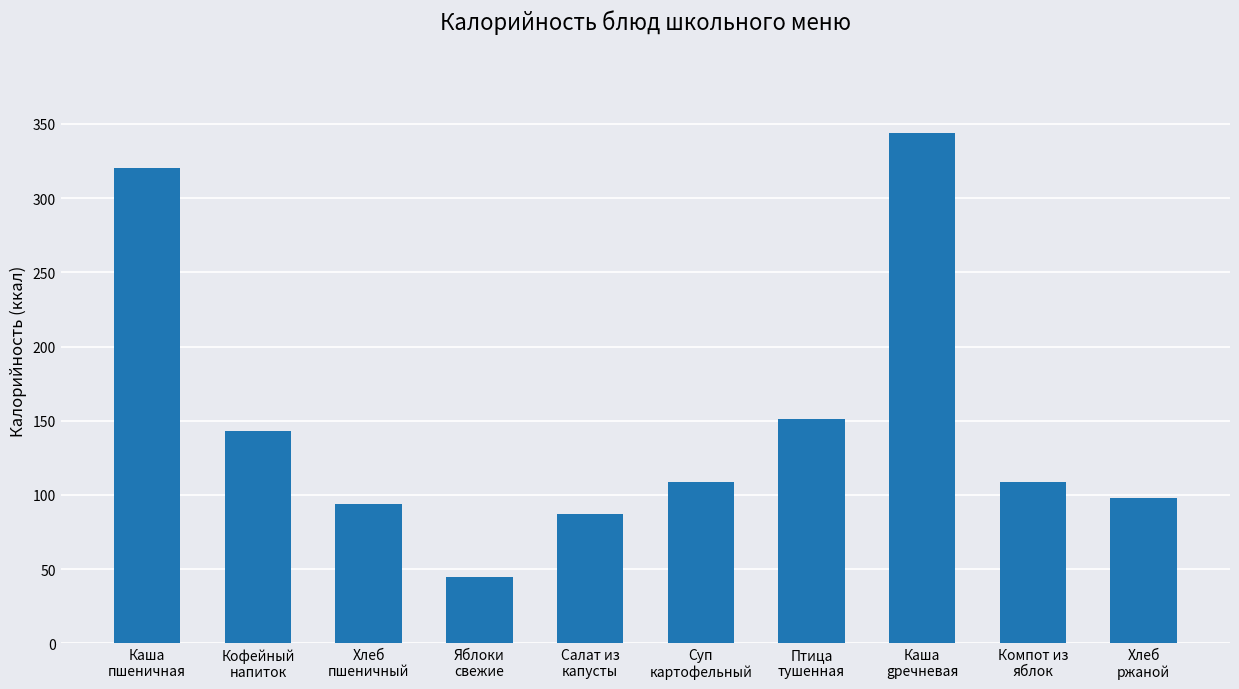

Does the chart contain any negative values?

No